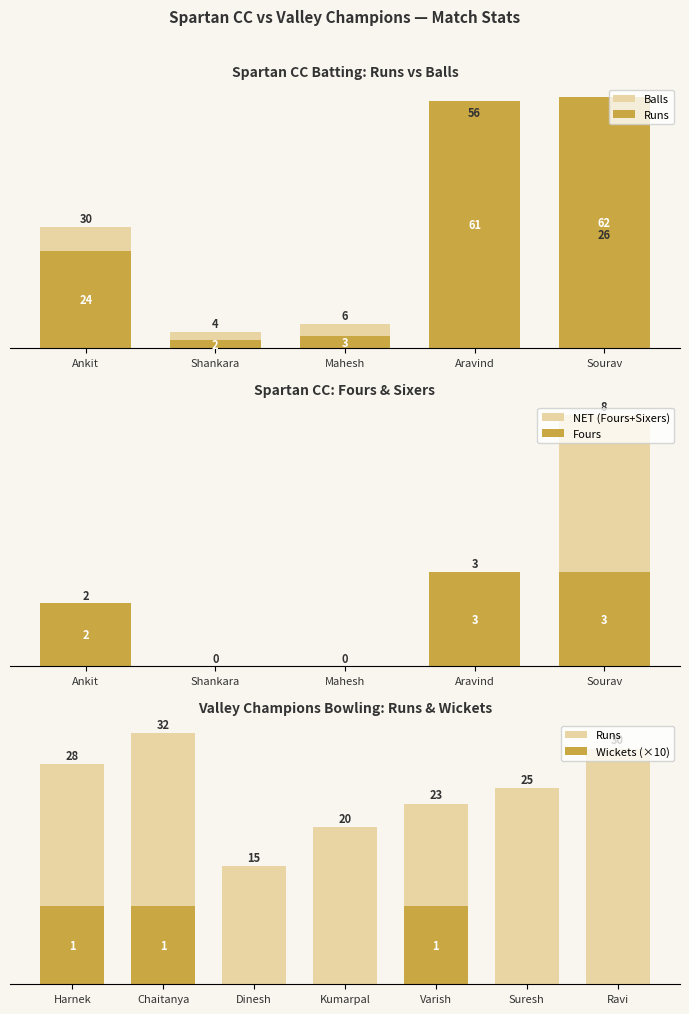

Does the chart contain any negative values?

No